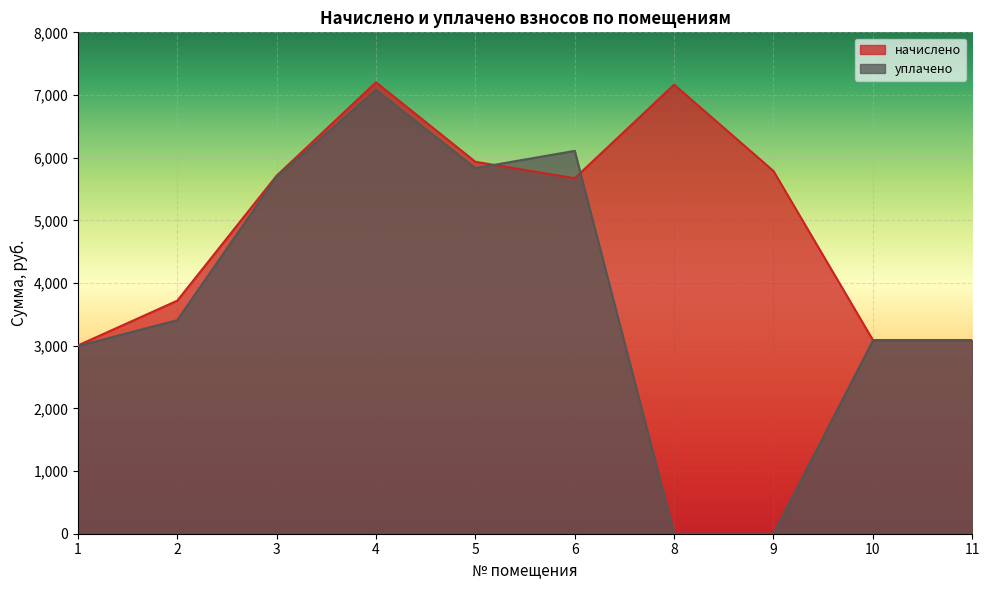

Does the chart display data point markers on the line(s)?

No